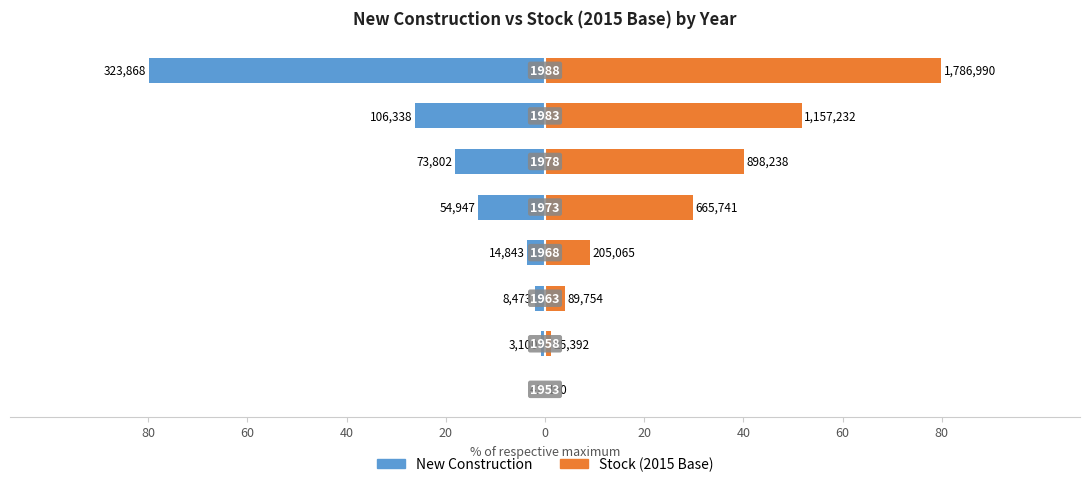

What is the difference between the highest and lowest values at 20?

1.9